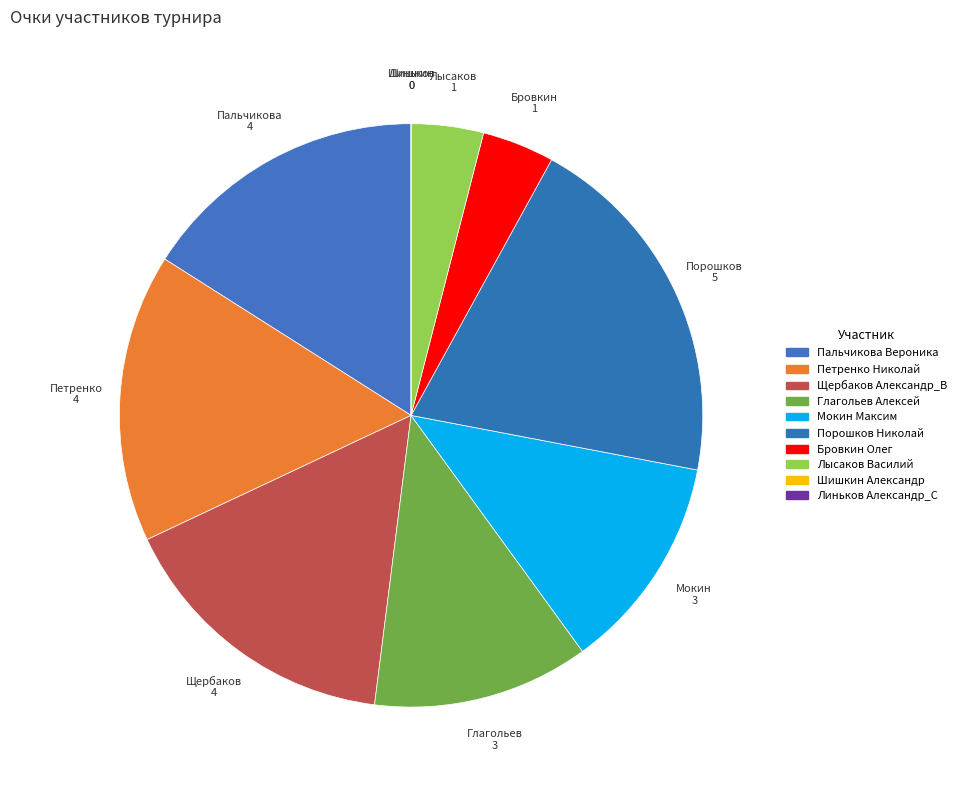

Between Шишкин Александр and Порошков Николай, which is larger?

Порошков Николай